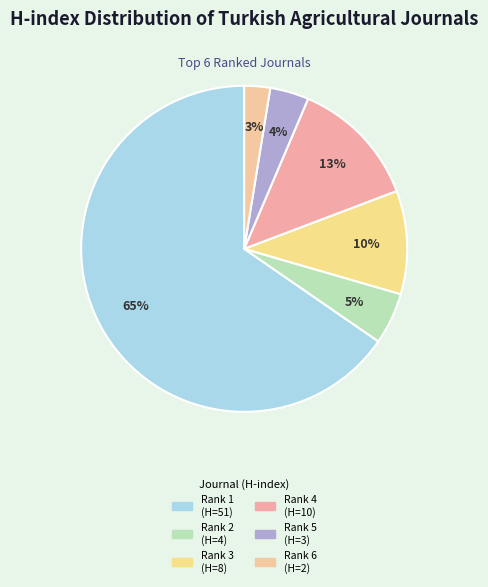

How many segments does this pie chart have?

6